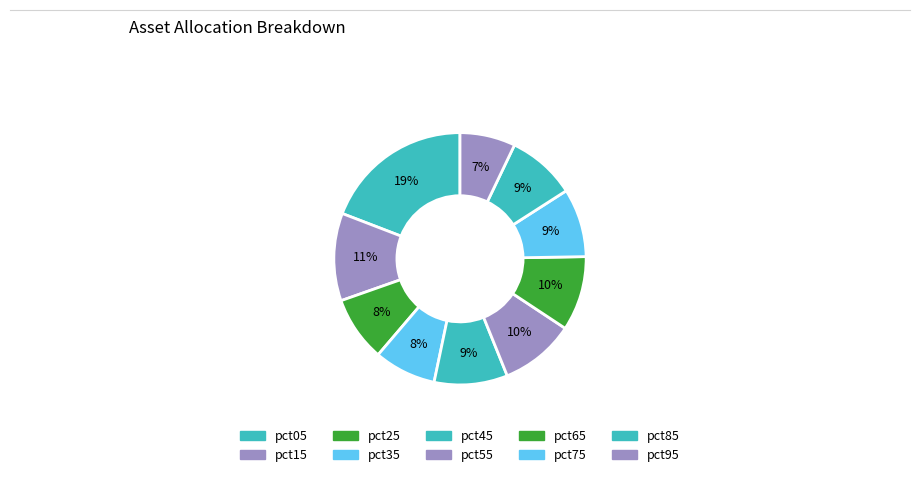

The pct45 slice represents 9% of the pie. True or false?

True